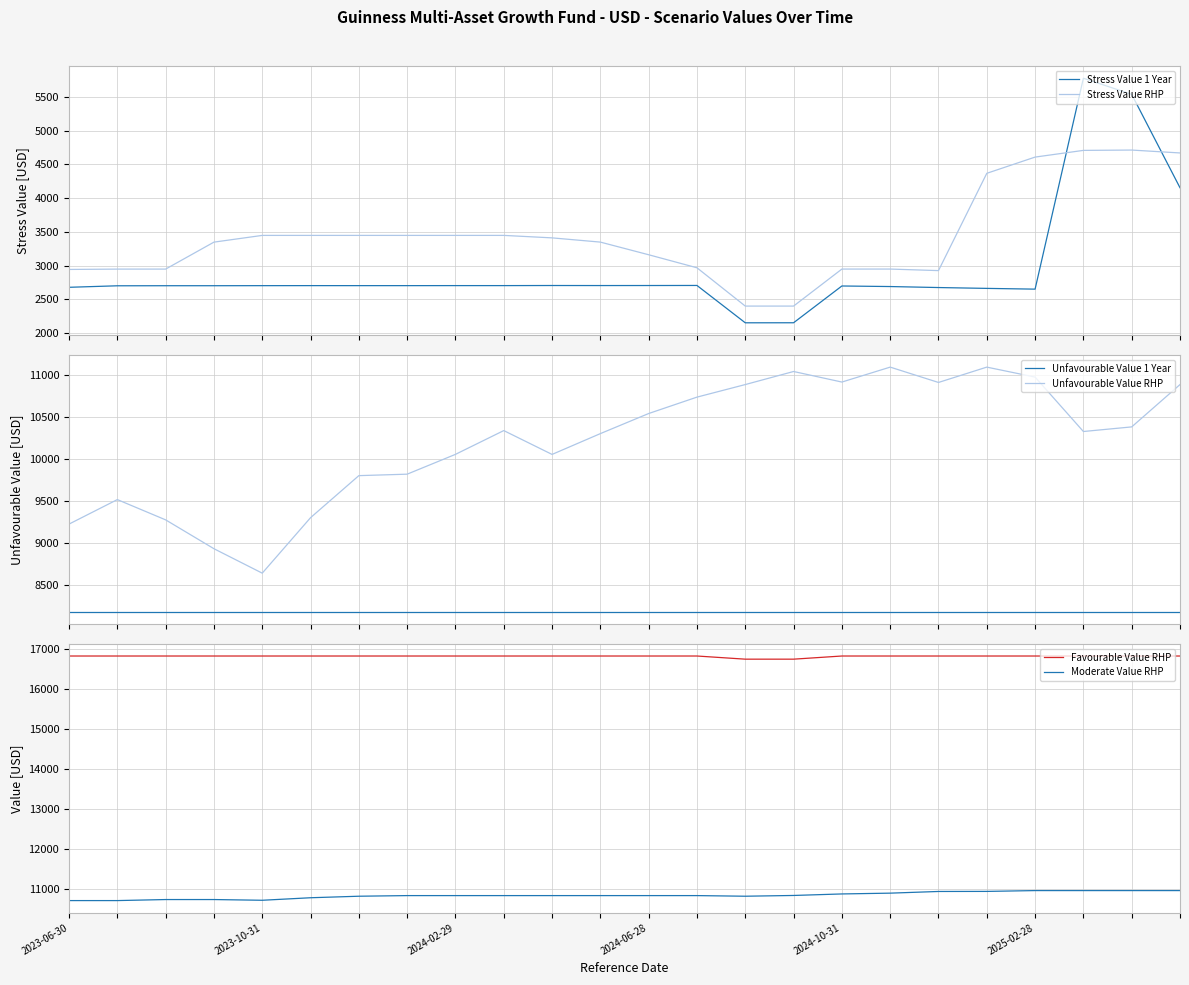

Which series has the largest range (max minus min)?

Stress Value 1 Year